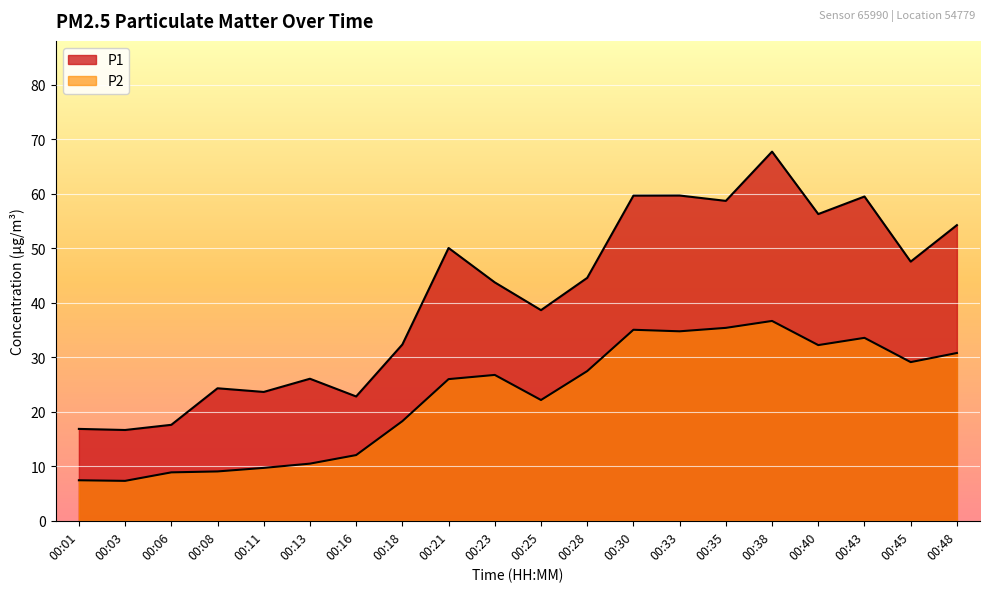

At which category does P1 reach its first local valley?

00:03